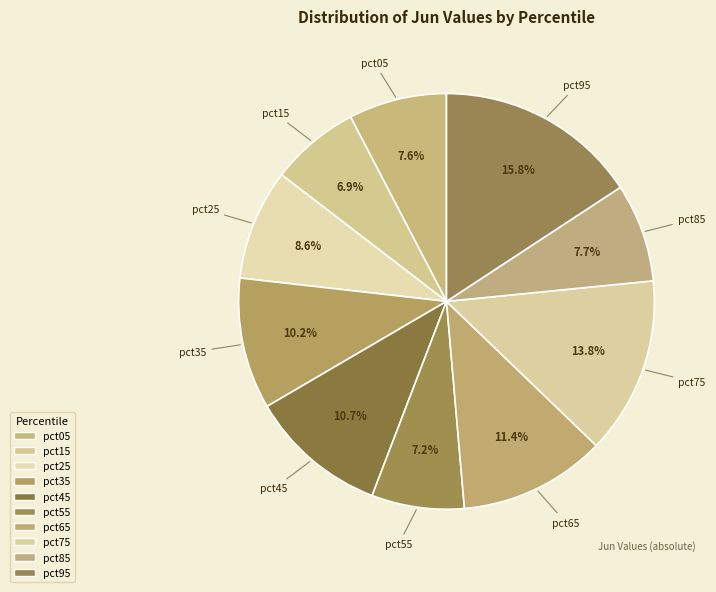

Is the sum of pct85 and pct65 greater than half?

No